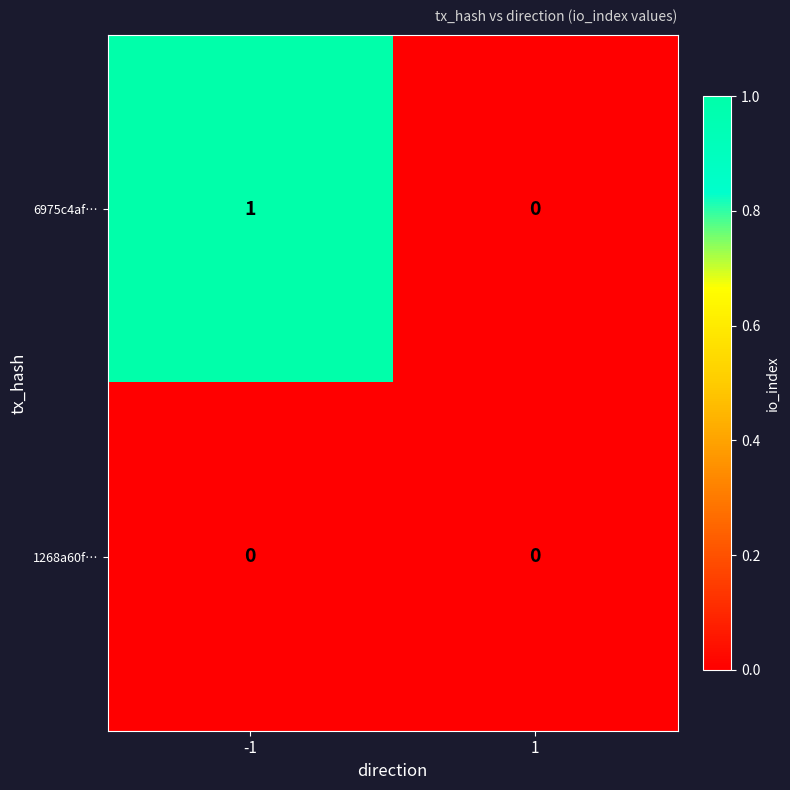

List the series in order of their peak value, lowest first.

1268a60f…, 6975c4af…